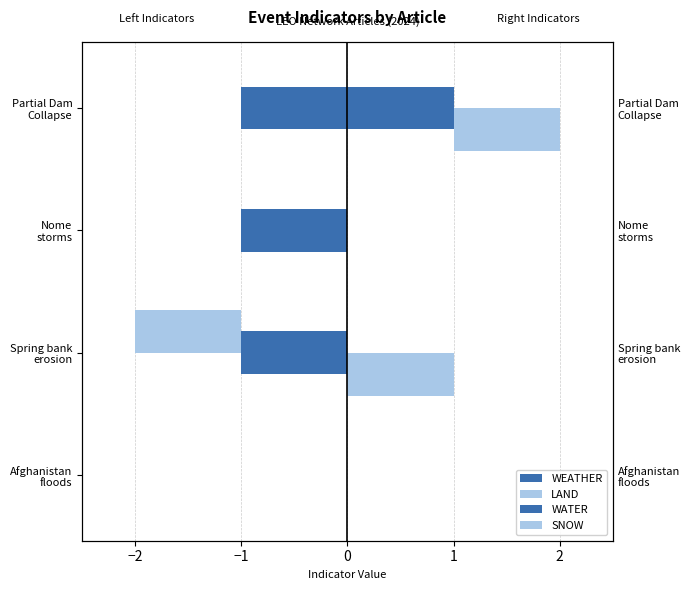

Read the WEATHER value at Spring bank erosion.

-1